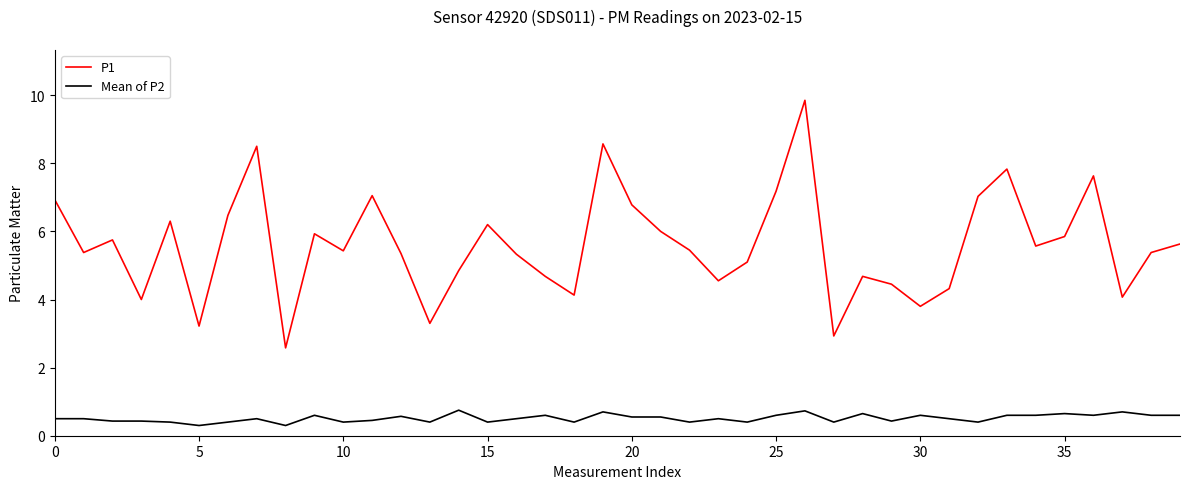

Which series has the largest total across all categories?

P1